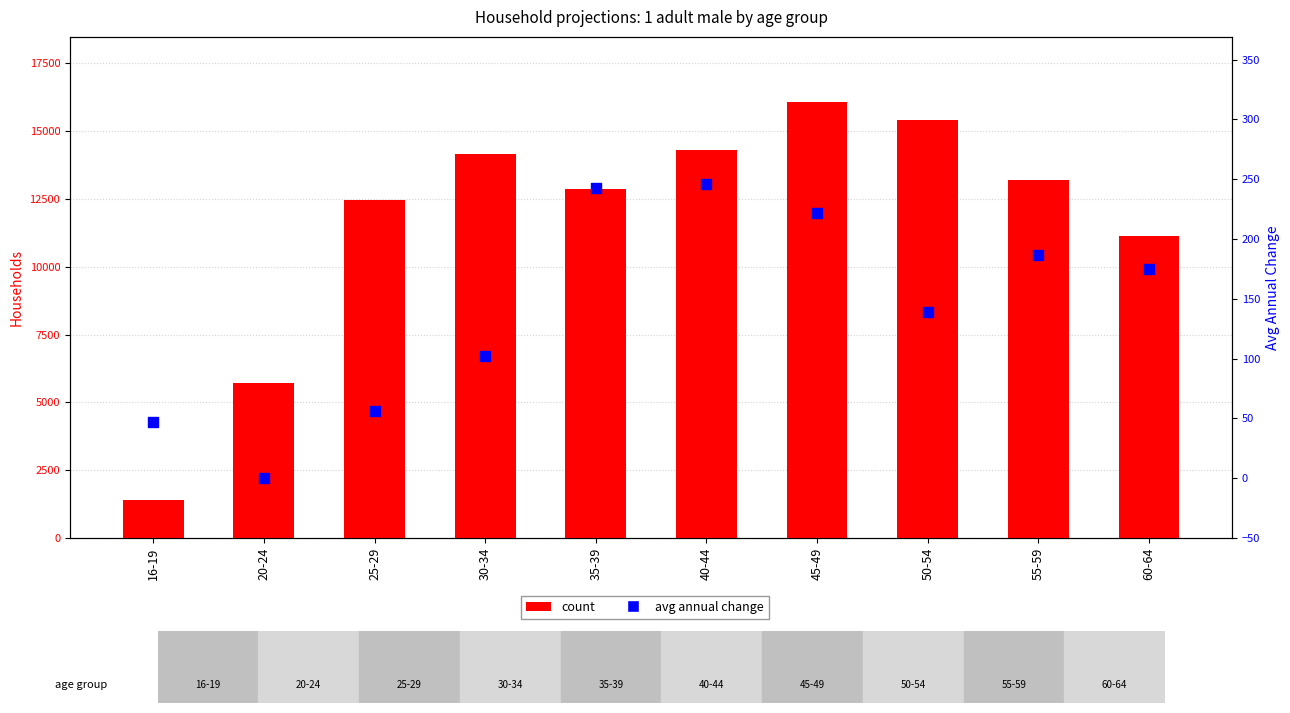

What is the total value across all series at 16-19?

1463